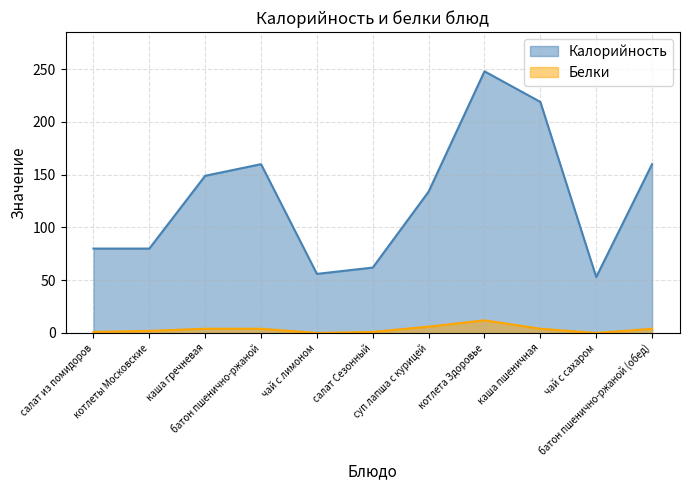

What is the difference between the highest and lowest values at каша пшеничная?

215